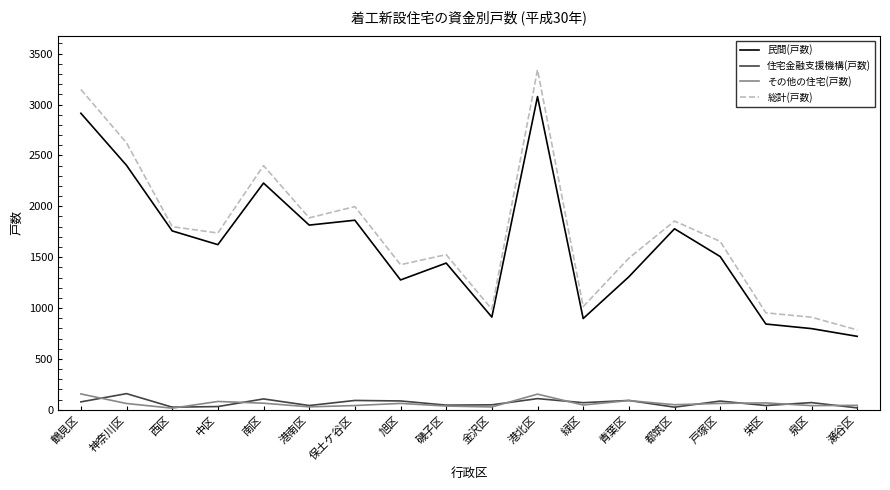

How many lines are shown in the chart?

4